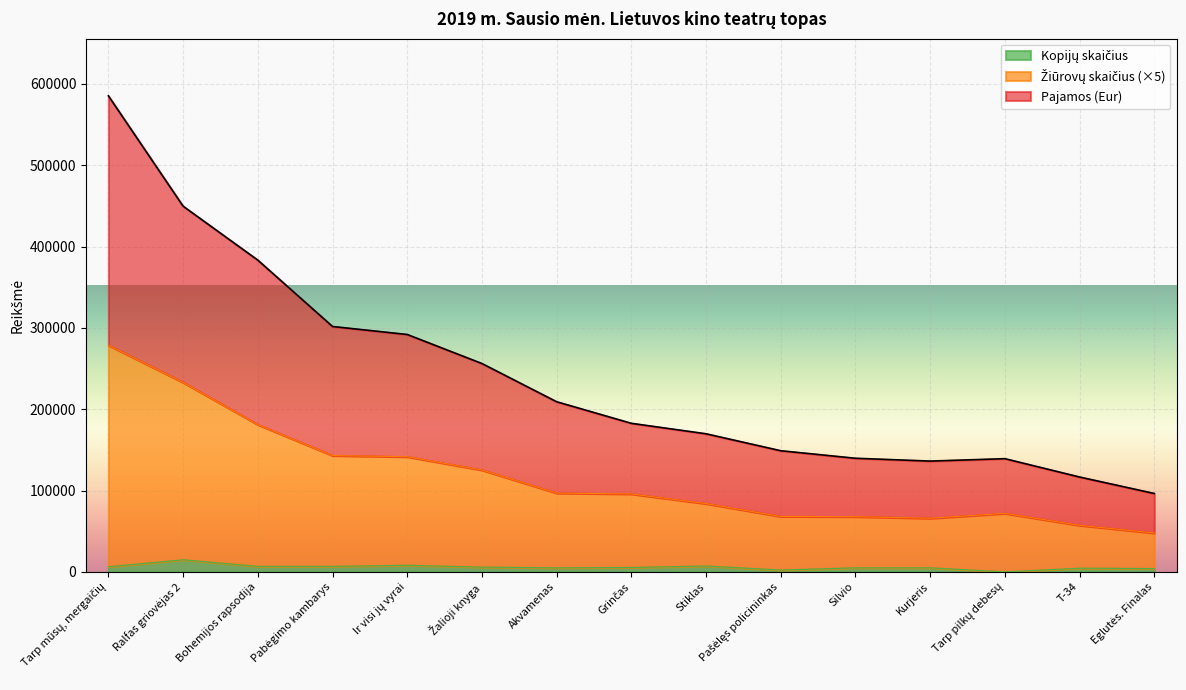

True or false: Kopijų skaičius has a value of 1757.2 at Akvamenas.

False